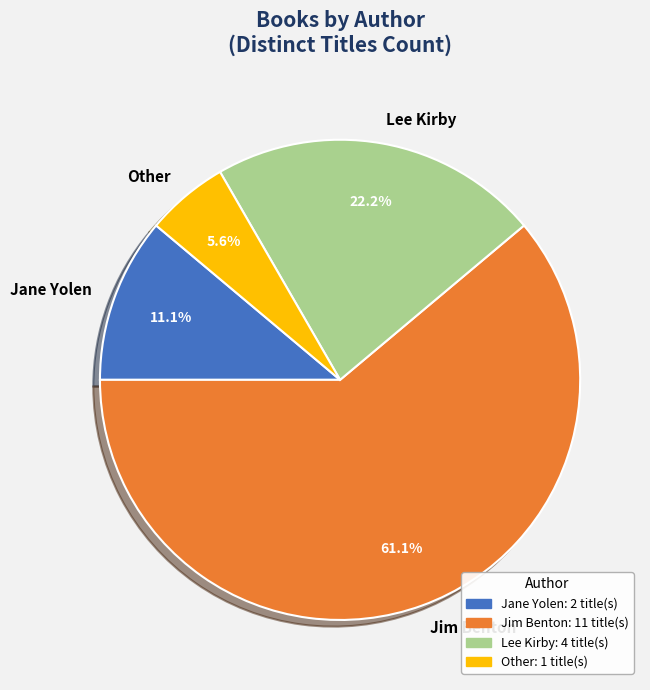

Which has a higher value, Lee Kirby or Other?

Lee Kirby